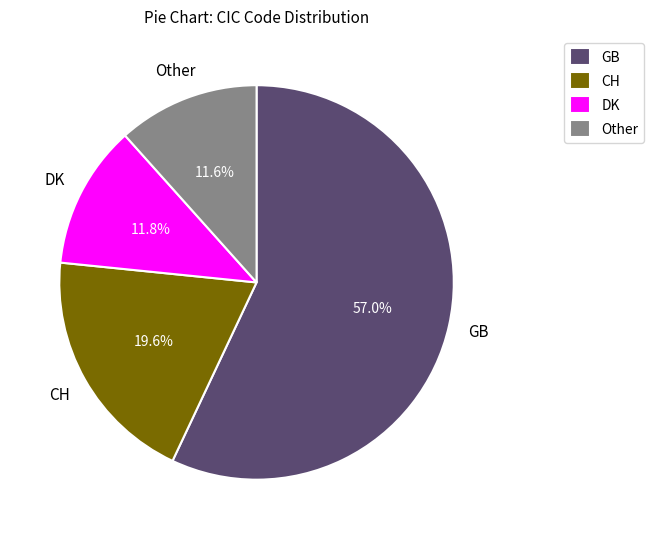

Which has a higher value, GB or Other?

GB